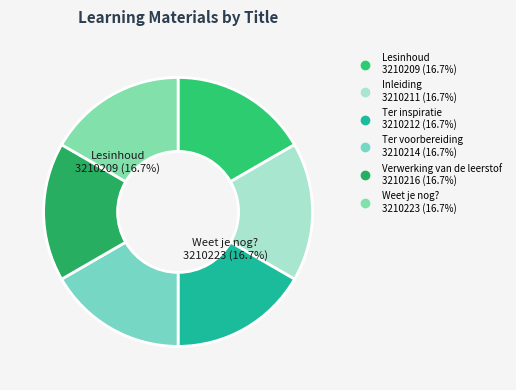

Which has a higher value, Ter voorbereiding or Verwerking van de leerstof?

Verwerking van de leerstof